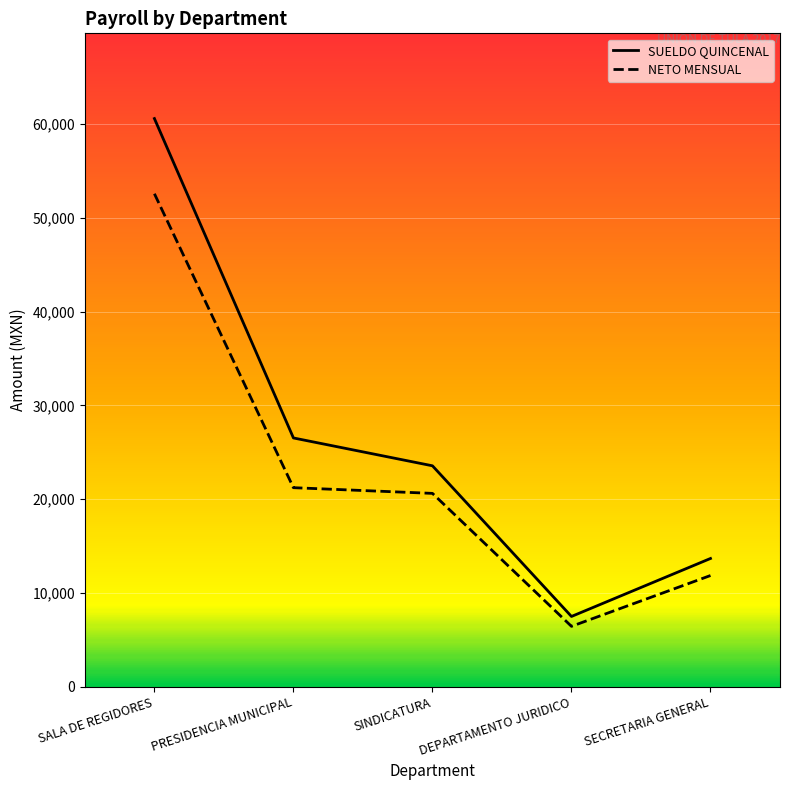

What is the maximum value shown in the chart?

60584.5